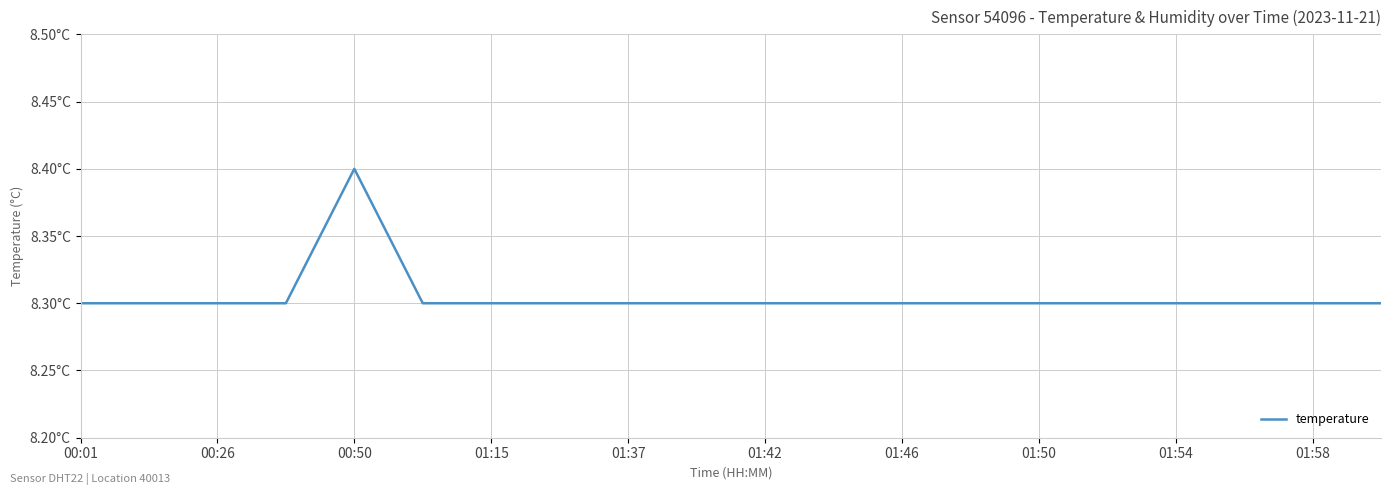

What is the difference between the maximum and minimum values?

0.1